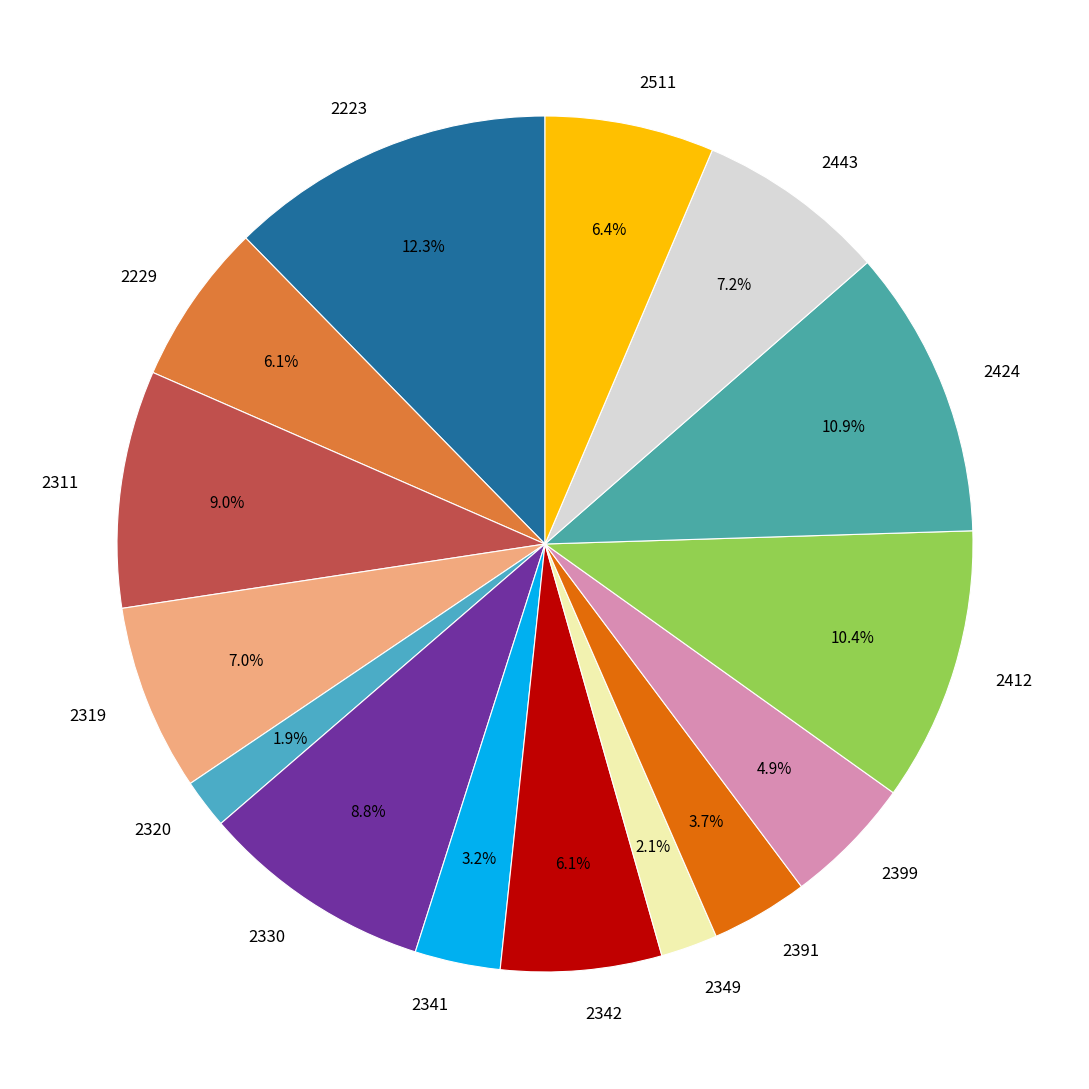

To the nearest percent, what is the combined percentage of 2412 and 2311?

19%